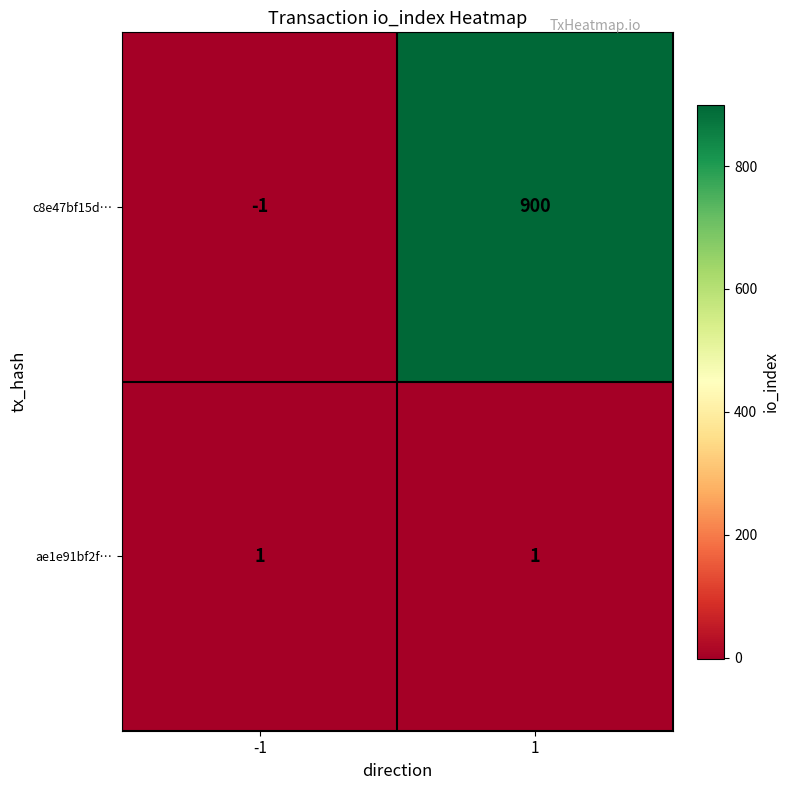

Reading left to right, list all the values displayed in this chart.

c8e47bf15d…: -1	900
ae1e91bf2f…: 1	1